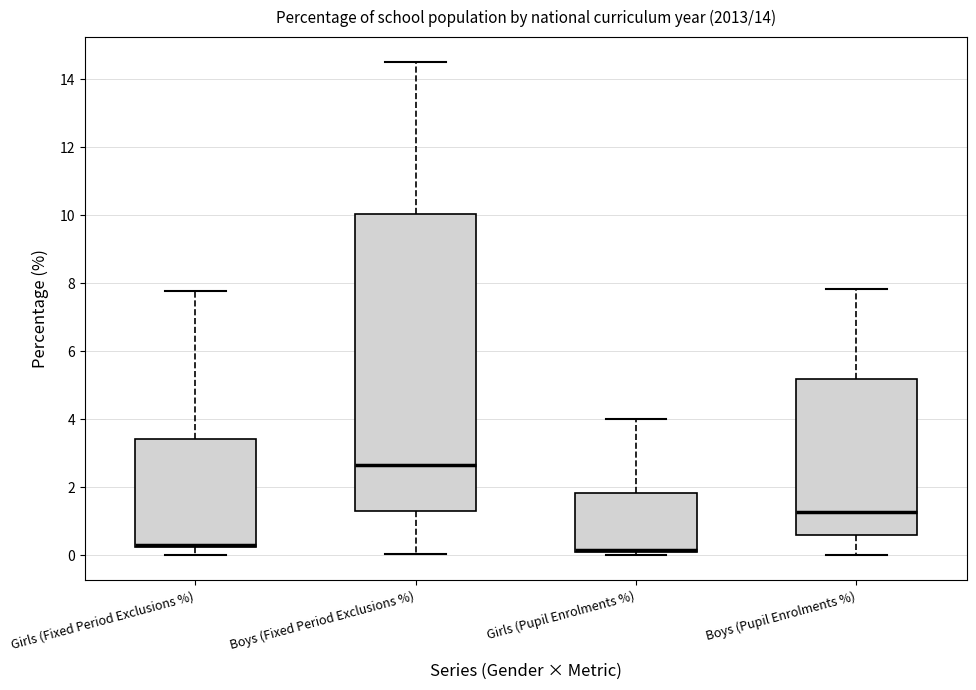

Which box is the tallest, from its lower edge to its upper edge?

Boys (Fixed Period Exclusions %)